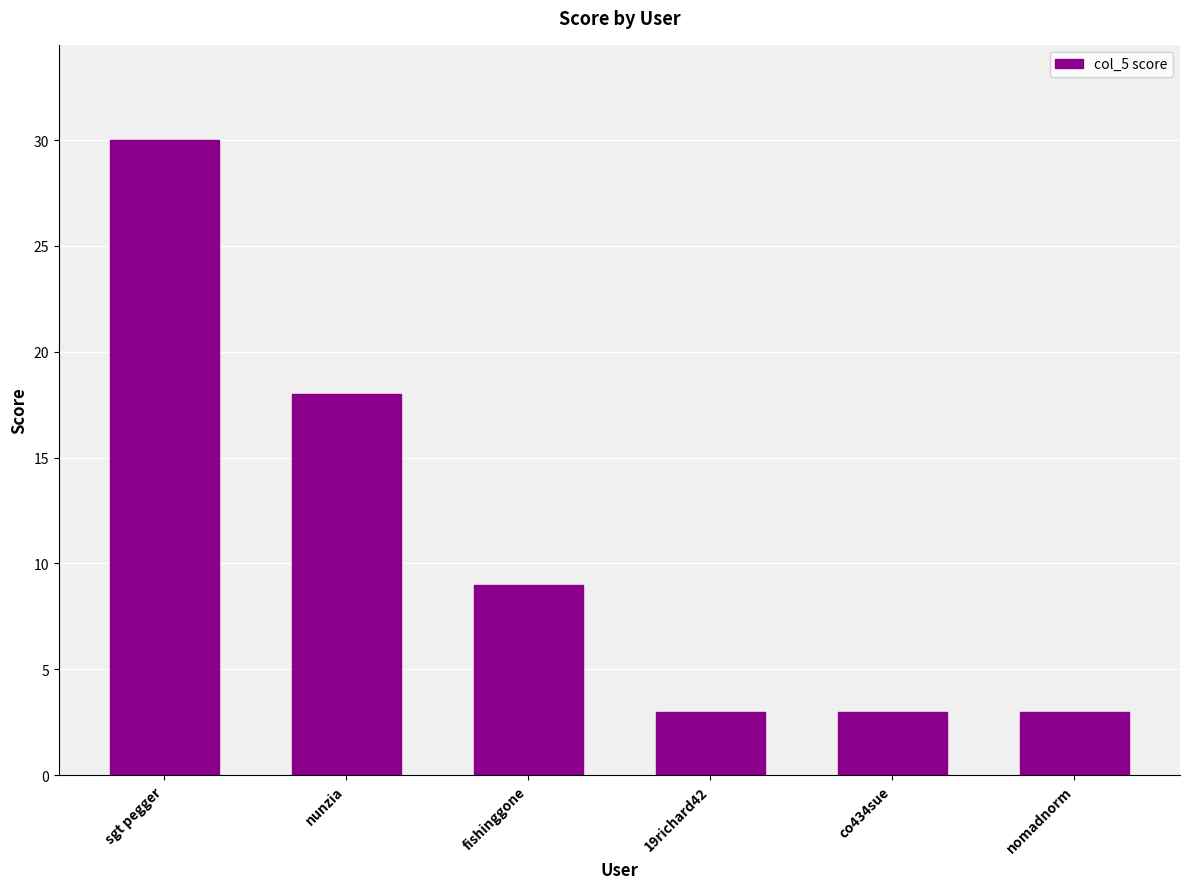

What is the approximate value at fishinggone?

9